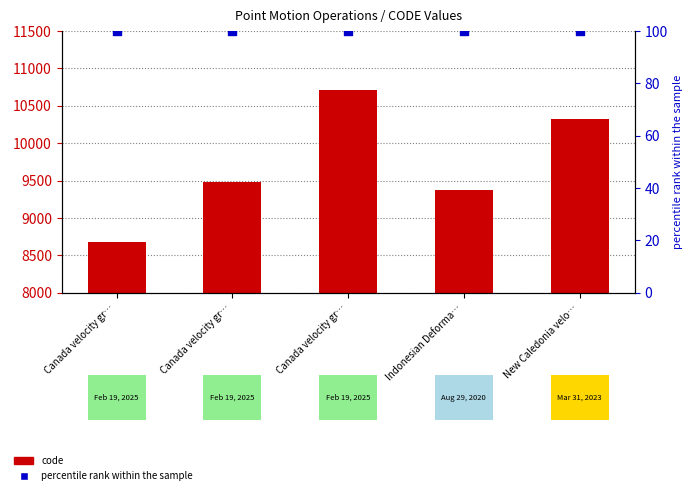

Which series contains the highest Y value?

code